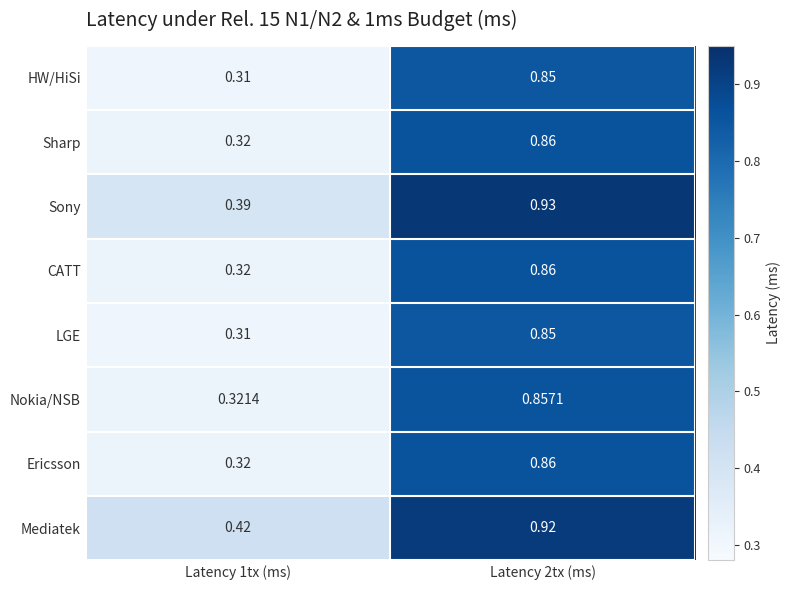

Is the value of LGE at Latency 1tx (ms) greater than the value of Mediatek at Latency 2tx (ms)?

No